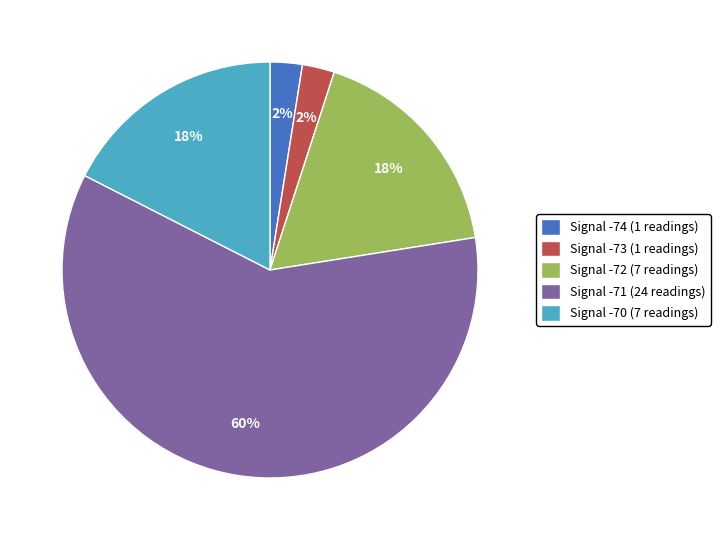

Is Signal -72 (7 readings) the majority of the pie?

No